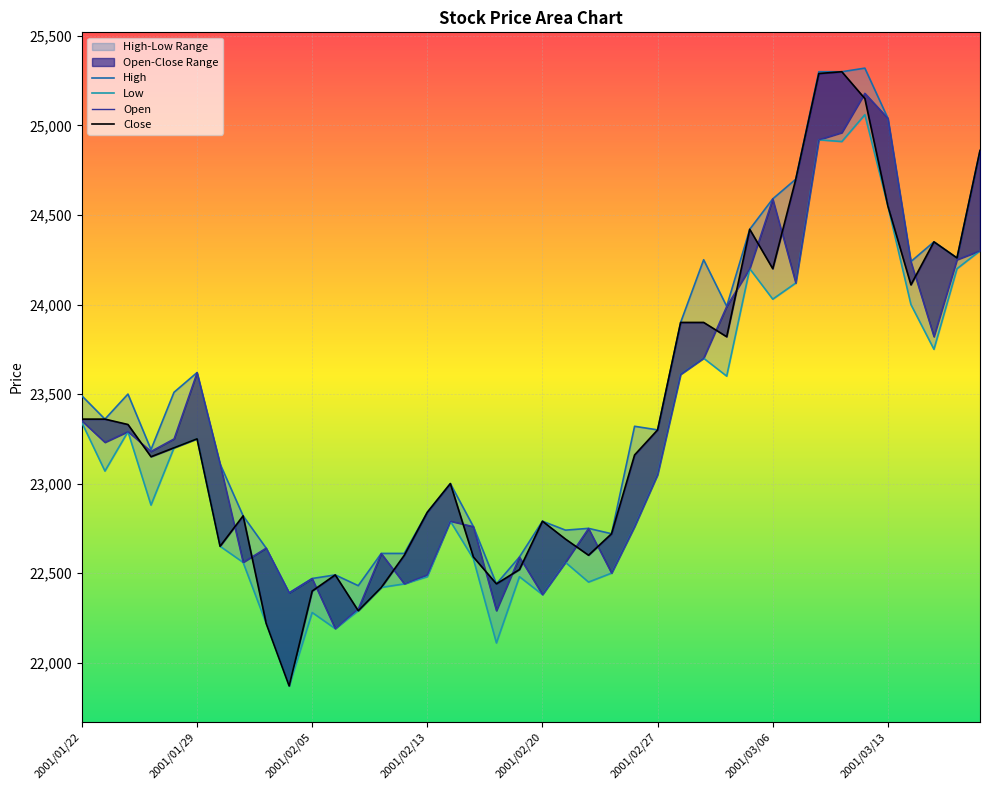

The value of Low at 2001/03/12 is 25060. True or false?

True